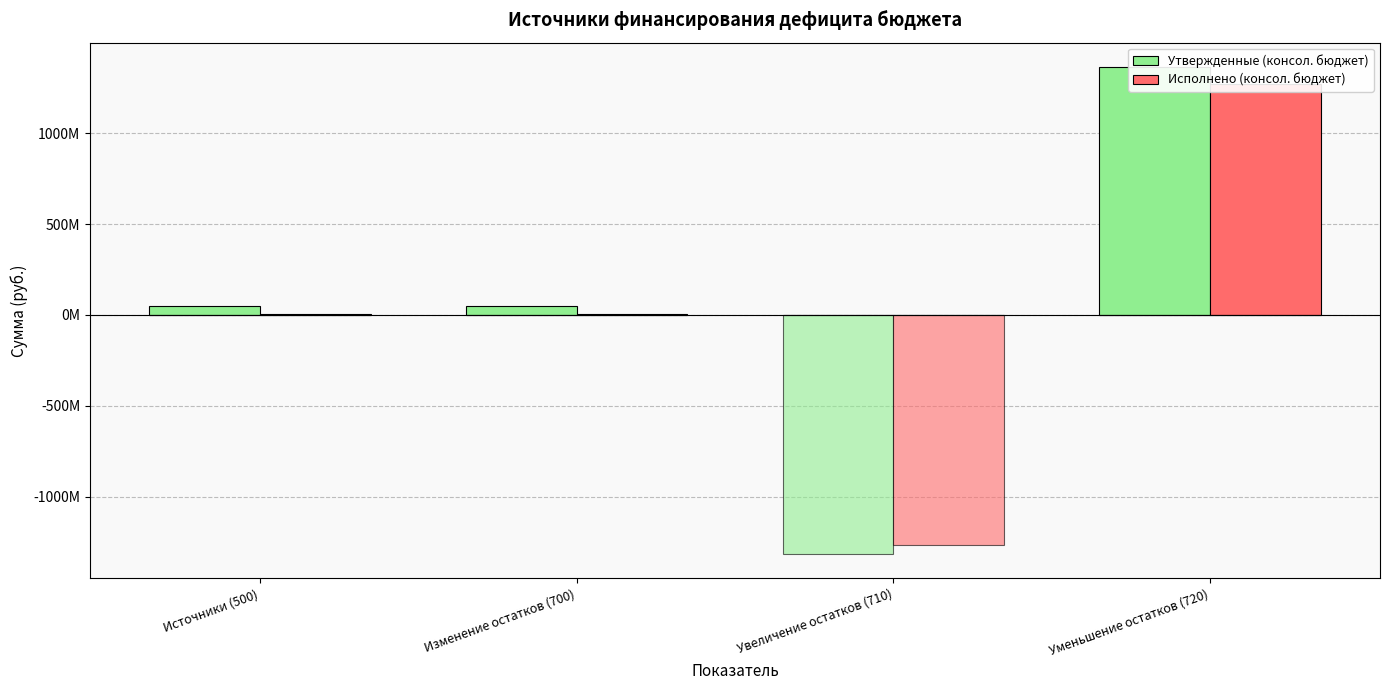

How many groups of bars are there?

4